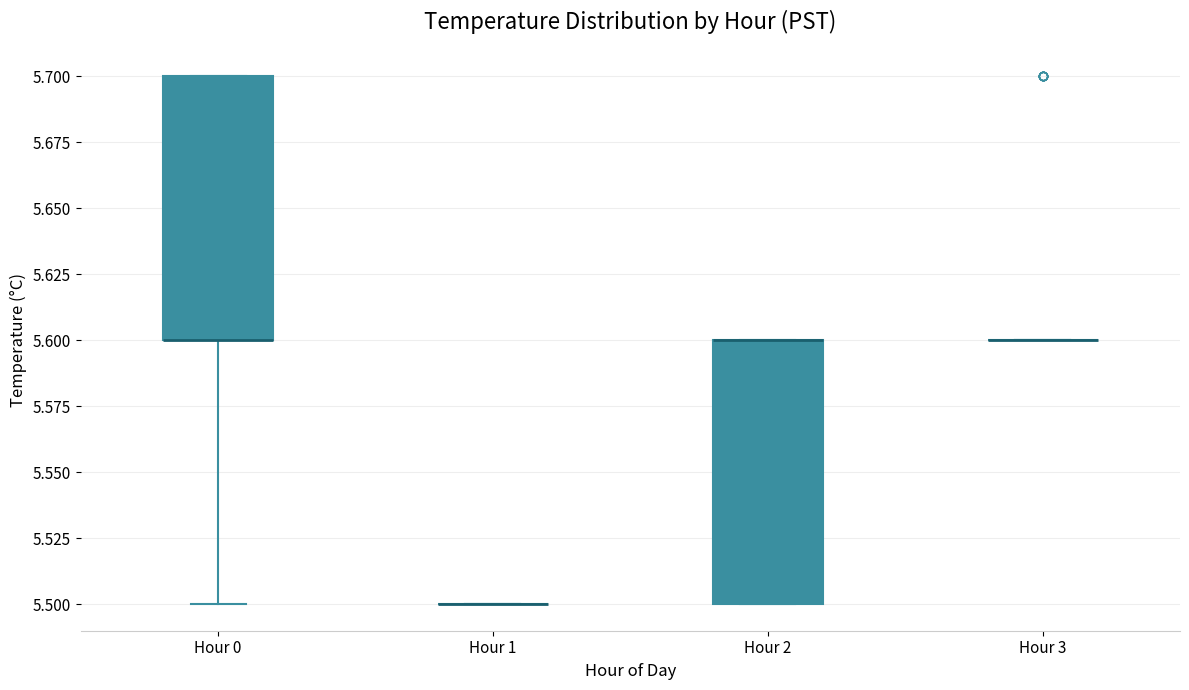

Reading left to right, read every box against the y-axis: the position of its median line, the range the box covers, and the ends of its whiskers. The values are not printed on the chart, so give them approximately, as read against the axis.

Hour 0: median 5.6 (drawn on the box's lower edge), box 5.6 to 5.7, whiskers 5.5 to 5.7
Hour 1: box collapsed to a line at 5.5, whiskers 5.5 to 5.5
Hour 2: median 5.6 (drawn on the box's upper edge), box 5.5 to 5.6, whiskers 5.5 to 5.6
Hour 3: box collapsed to a line at 5.6, whiskers 5.6 to 5.6